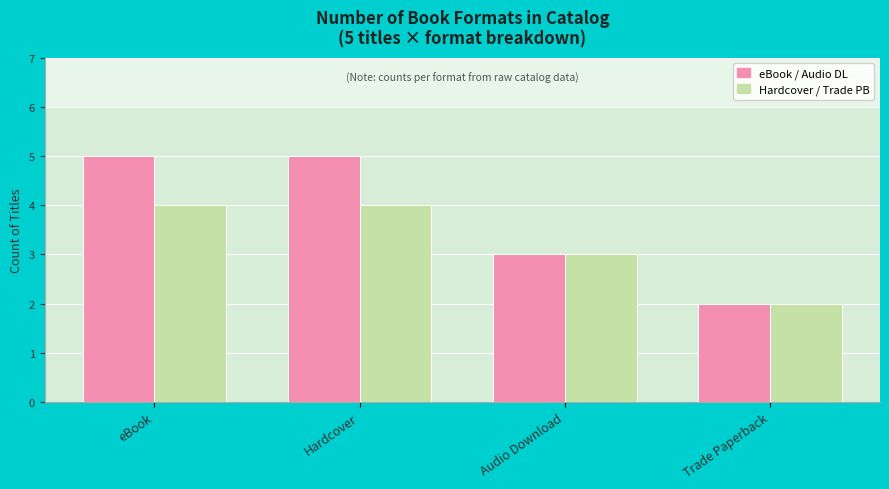

What is the lowest value of the Hardcover / Trade PB series?

2